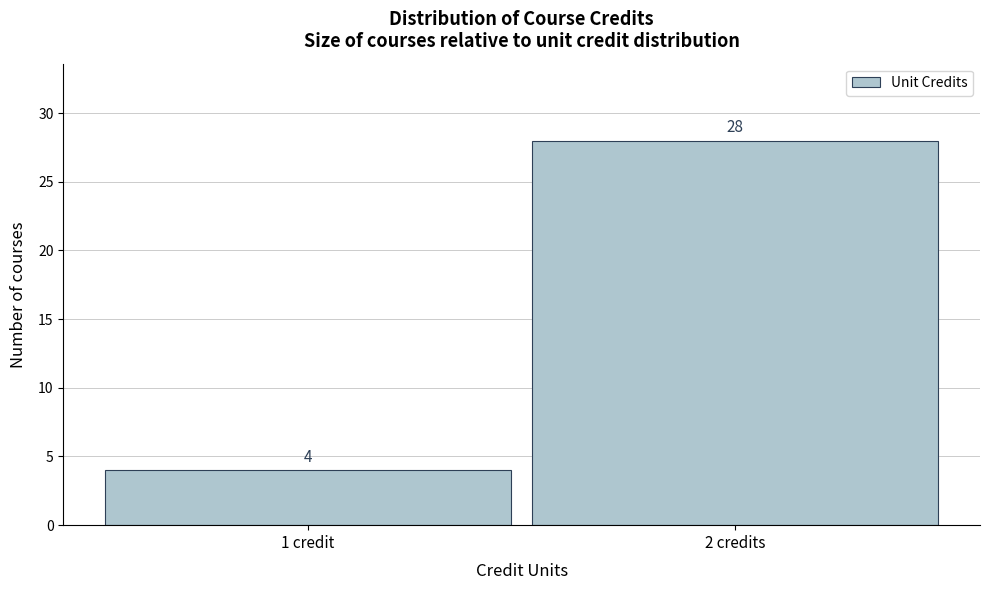

Reading left to right, transcribe all the data shown in this chart.

1 credit=4	2 credits=28